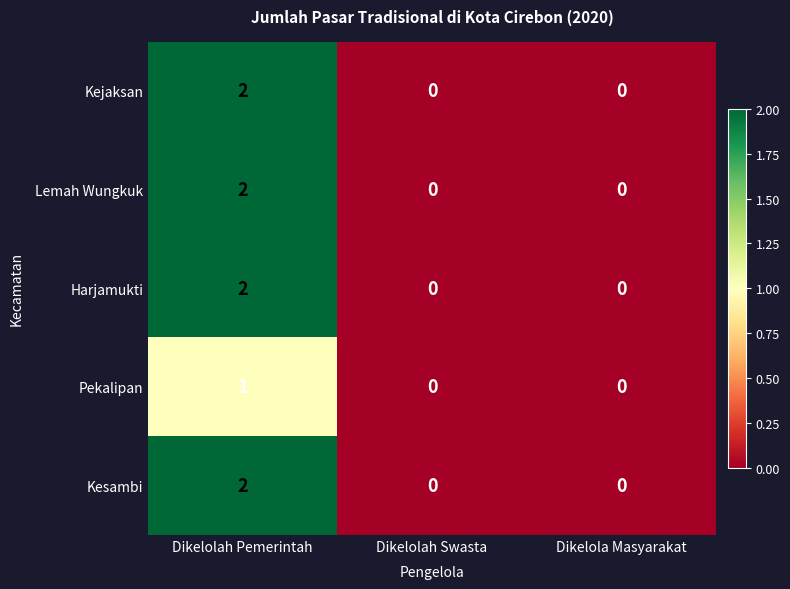

The value of Lemah Wungkuk at Dikelolah Pemerintah is 3. True or false?

False